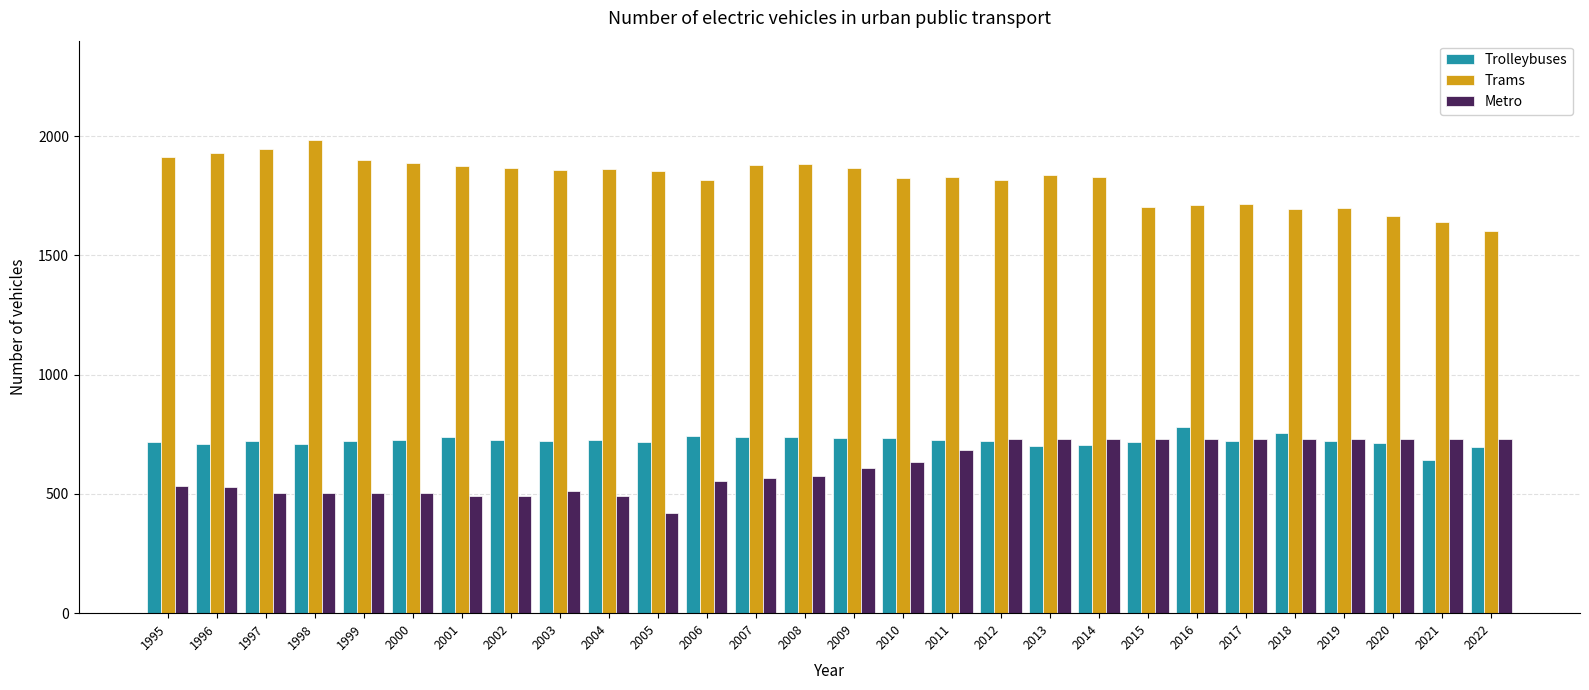

The Trams series shows 1818 at 2006. True or false?

True